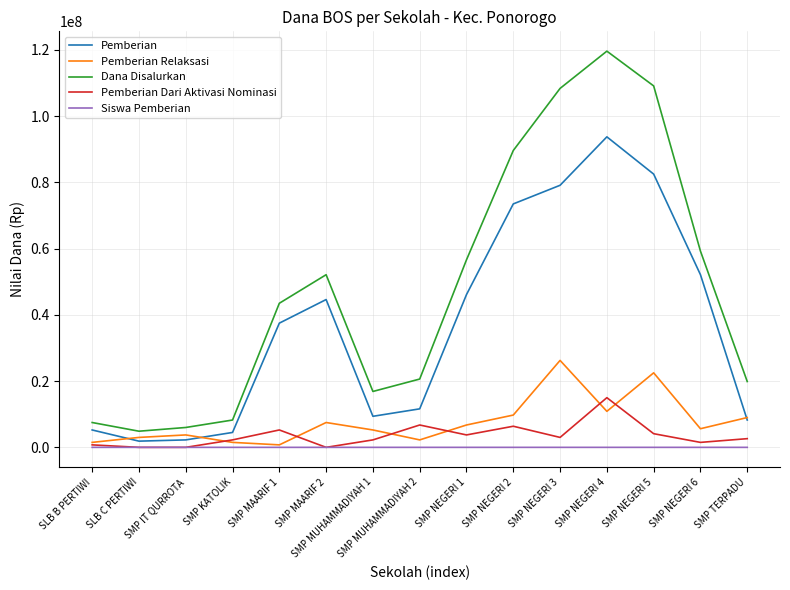

Which series changed the most between SLB B PERTIWI and SMP NEGERI 2?

Dana Disalurkan